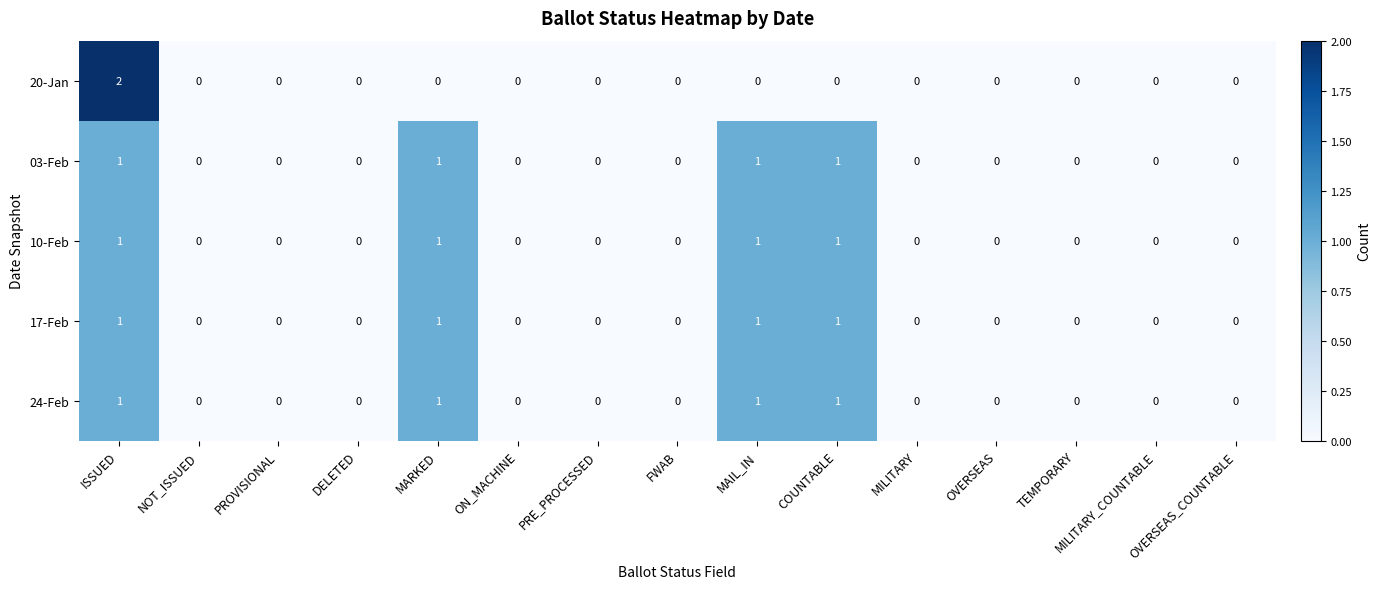

True or false: 20-Jan has a value of 0 at OVERSEAS_COUNTABLE.

True